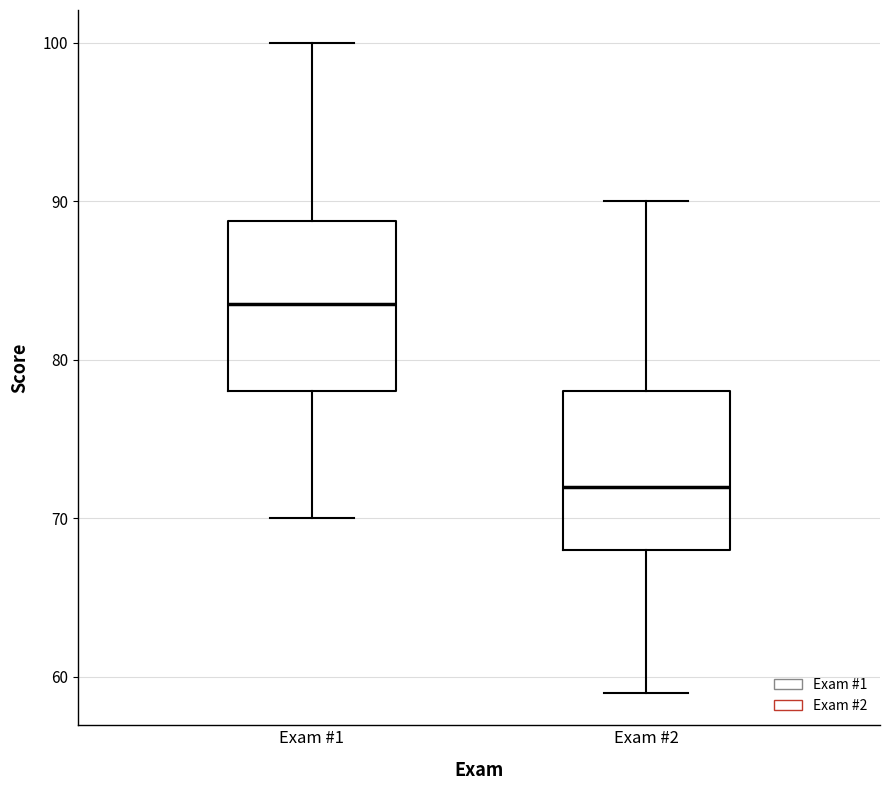

Where is the lower edge of the box for Exam #1 on the y-axis? The values are not printed on the chart, so give them approximately, as read against the axis.

78